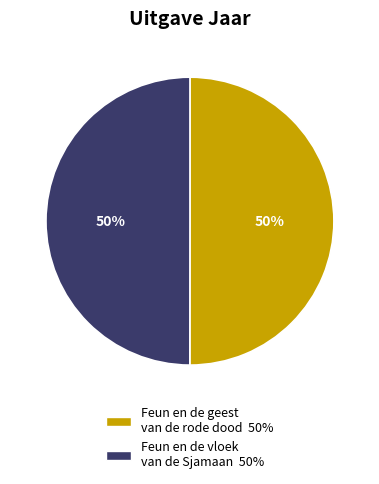

Approximately how many times larger is the value at Feun en de geest van de rode dood compared to Feun en de vloek van de Sjamaan?

1.0